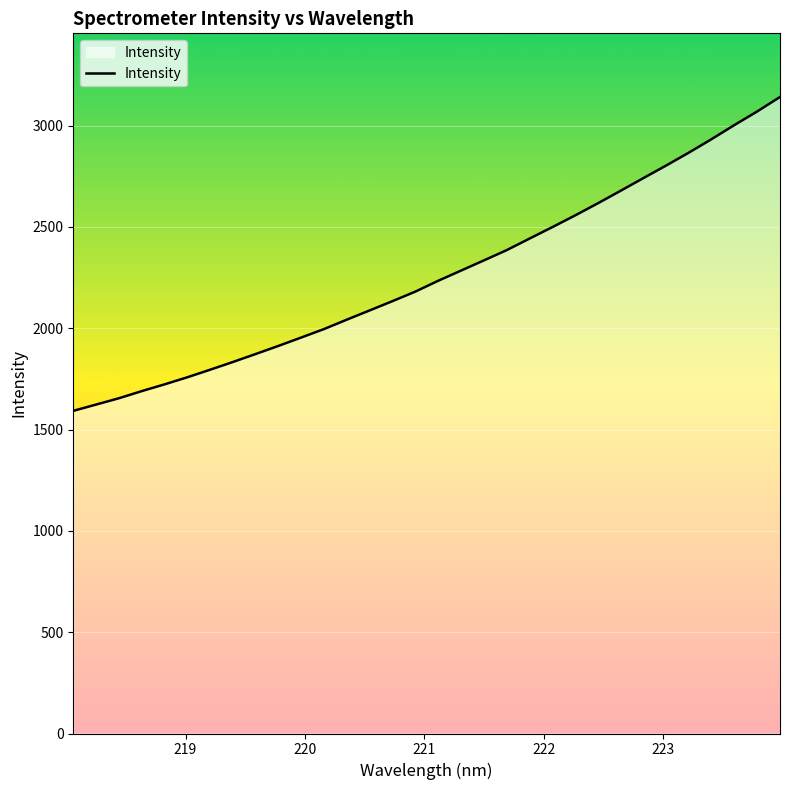

What is the smallest value displayed?

1592.2